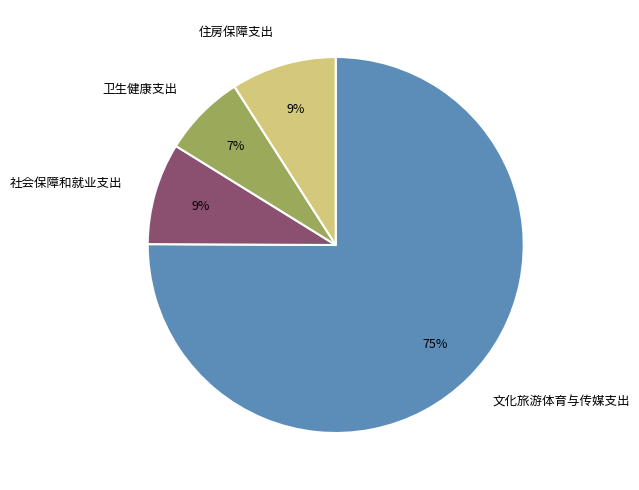

Which slice is the smallest?

卫生健康支出